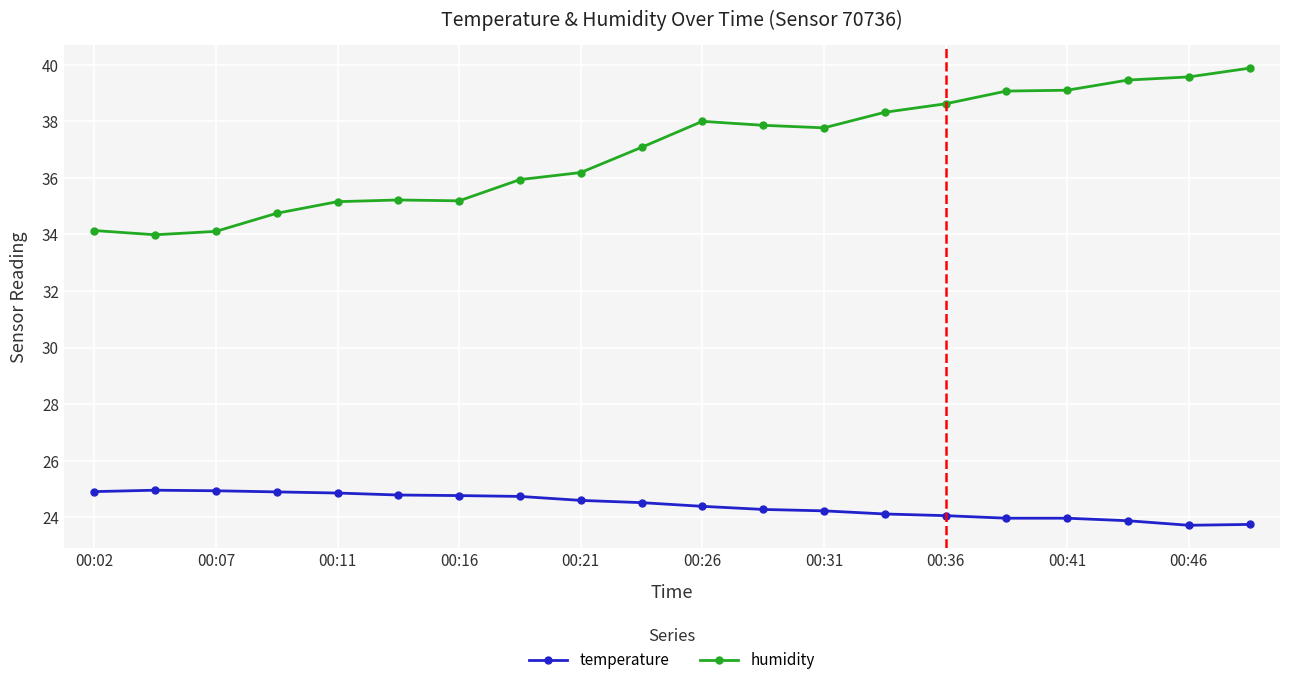

What is the value of the temperature point at the 10th from the left?

24.5